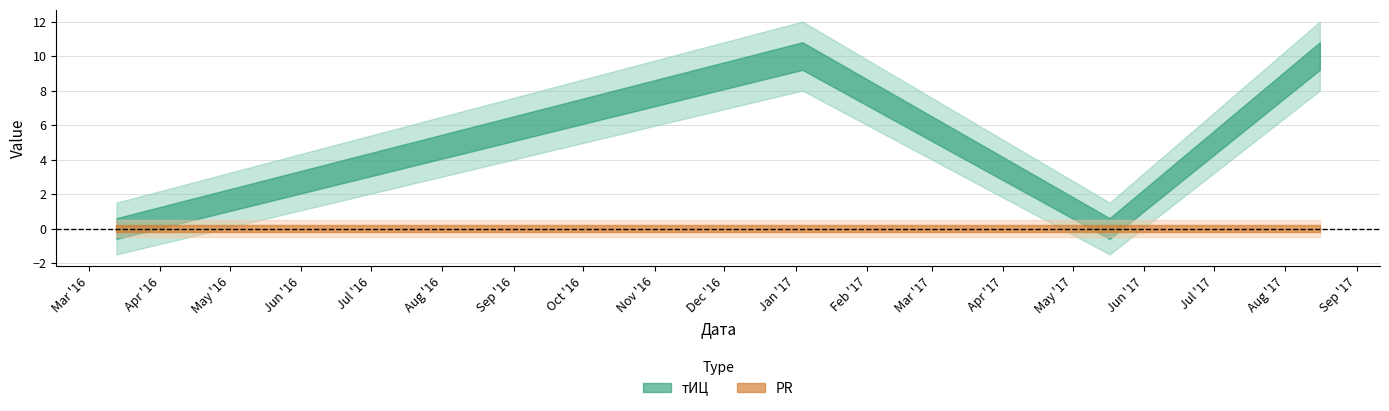

Reading right to left, extract all data points from this chart.

тИЦ: 2017-08-16=10	2017-05-17=0	2017-01-04=10	2016-03-13=0
PR: 2017-08-16=0	2017-05-17=0	2017-01-04=0	2016-03-13=0